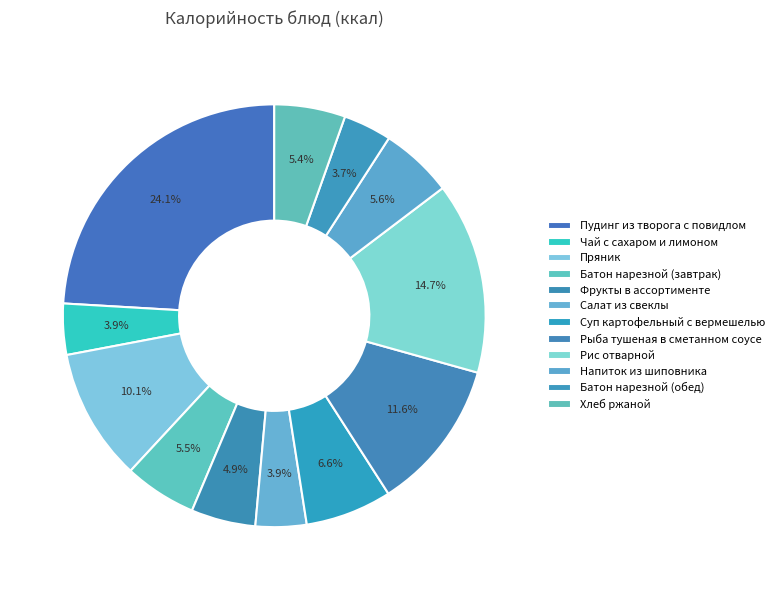

Combined, do Пудинг из творога с повидлом and Рыба тушеная в сметанном соусе account for over 50%?

No